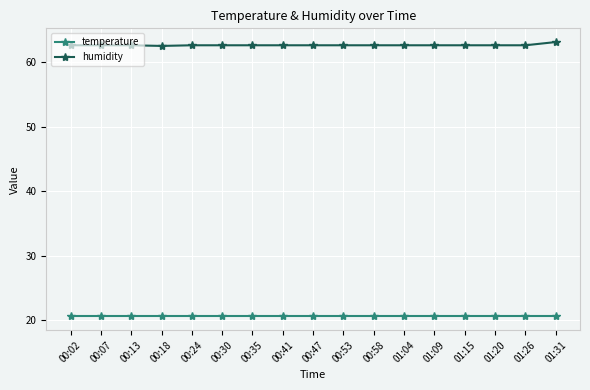

At how many categories does at least one series exceed 30?

17